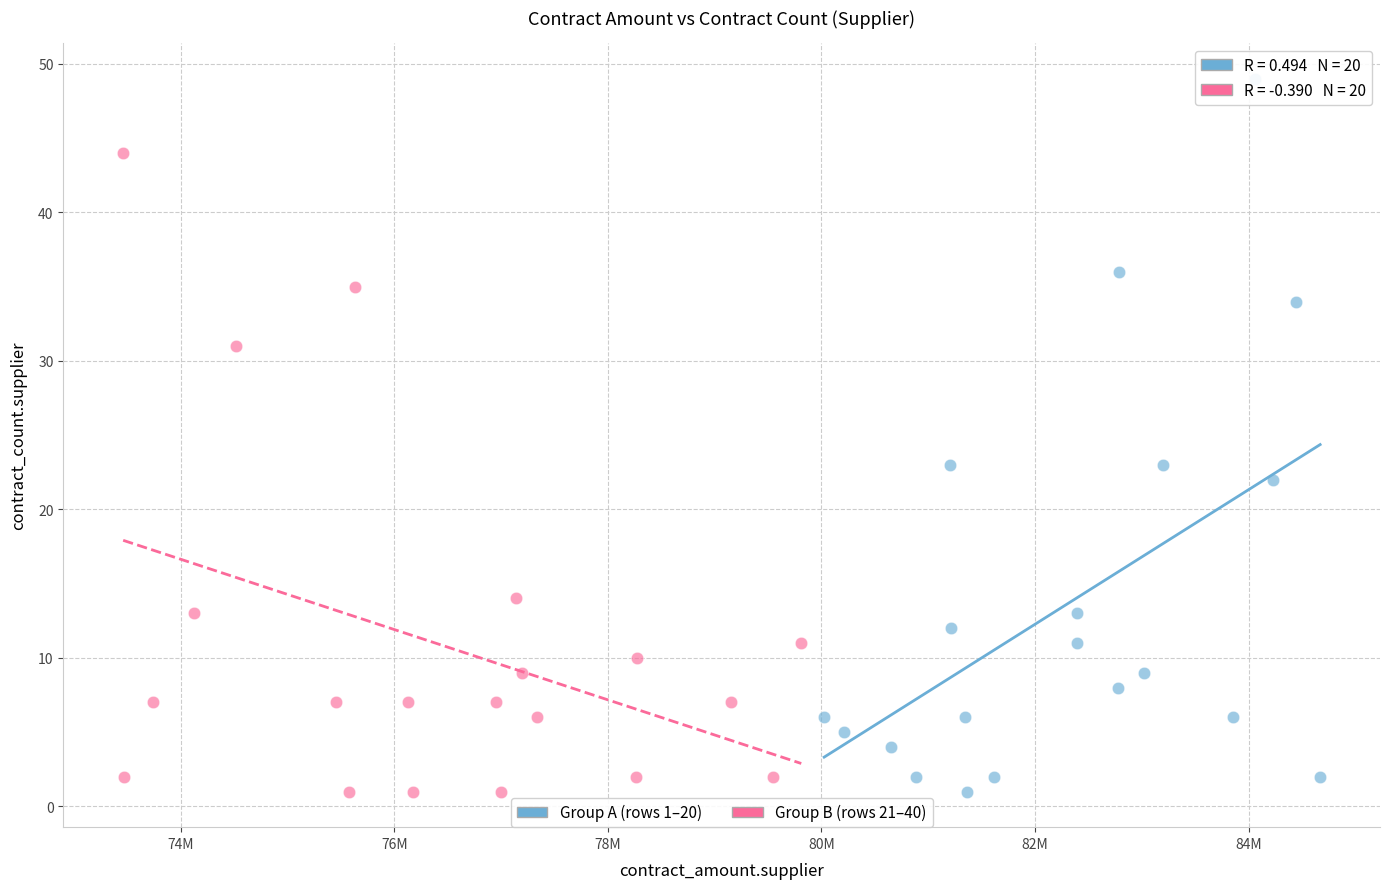

Which series has the widest spread of Y values?

Group A (rows 1–20)